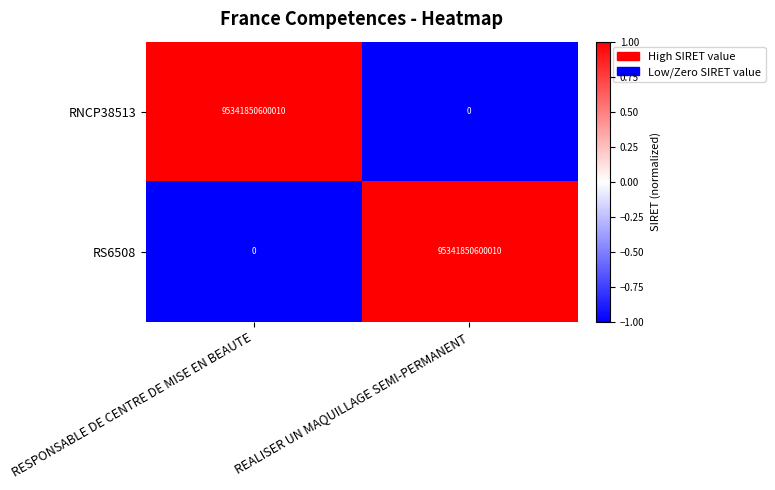

How many categories are shown in the chart?

2